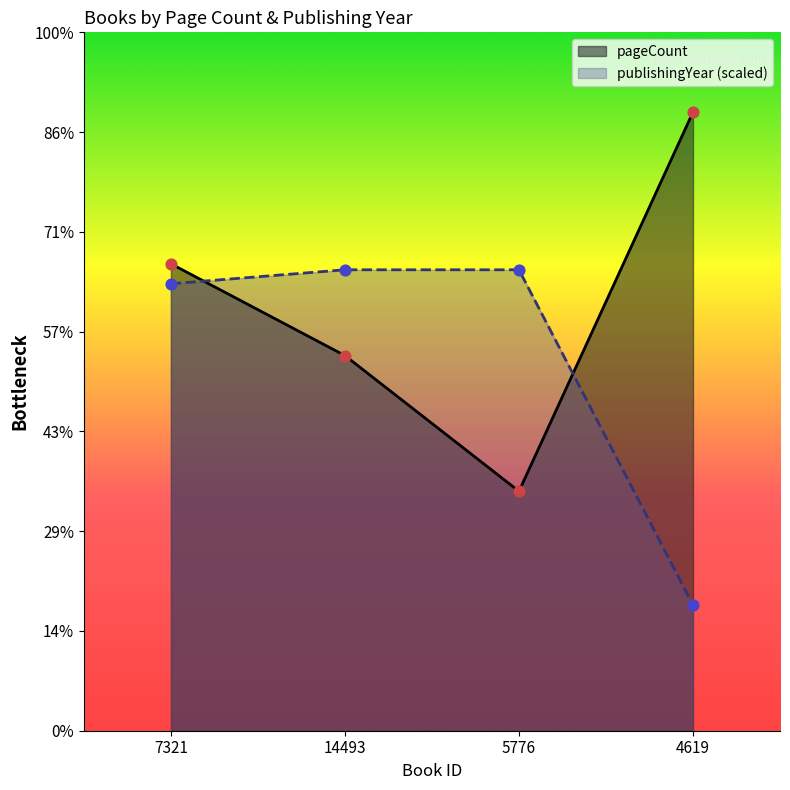

Which series has the largest total across all categories?

pageCount